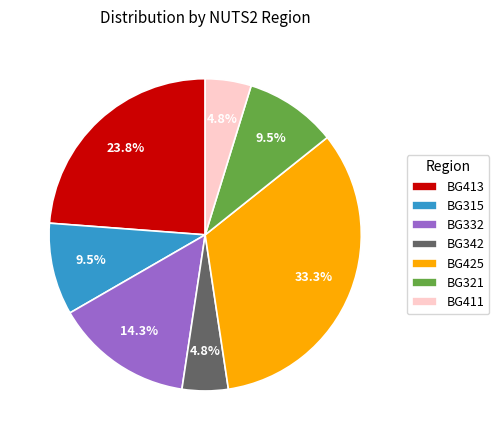

Is BG321 the majority of the pie?

No